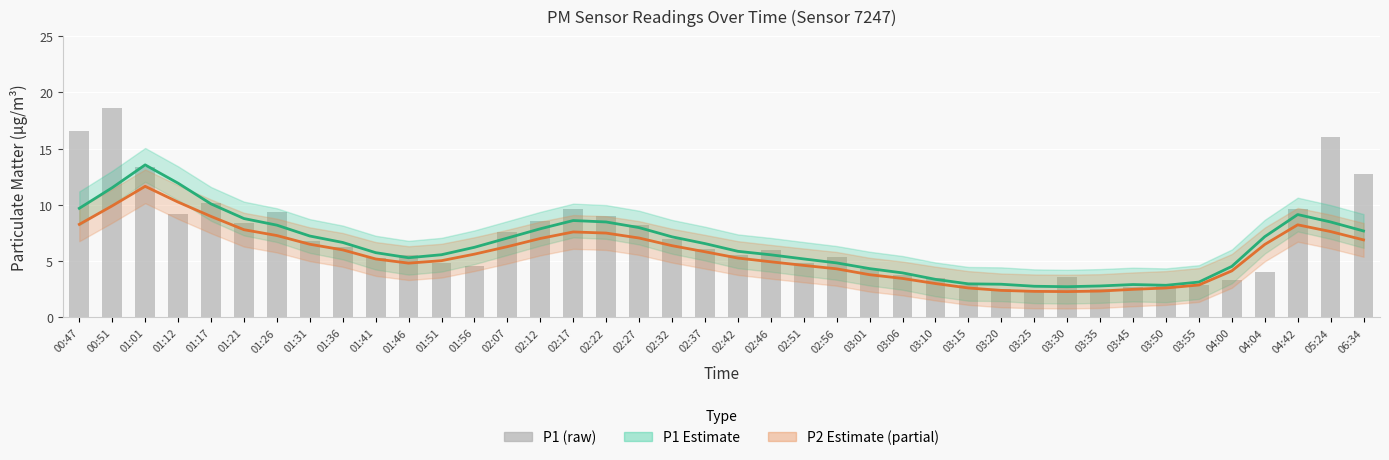

True or false: P1 trend has a value of 3.0 at 03:20.

True